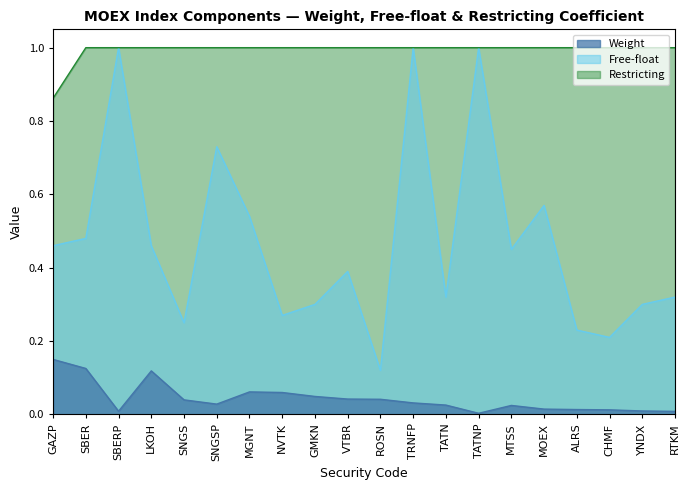

What is the approximate value of Free-float at MGNT?

0.5